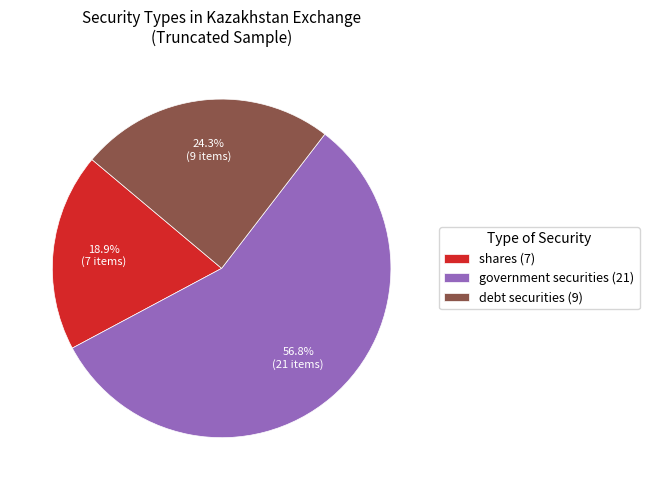

How many slices are in this pie chart?

3